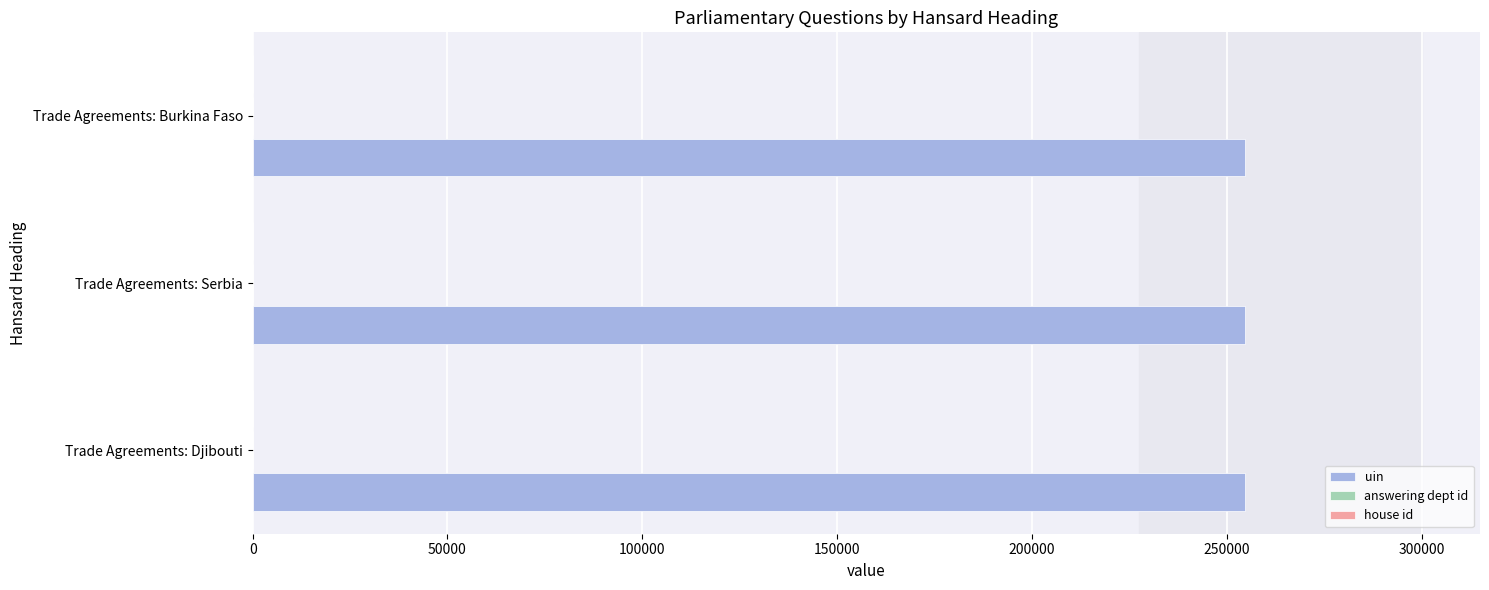

Is it true that uin equals 254760 at Trade Agreements: Serbia?

True